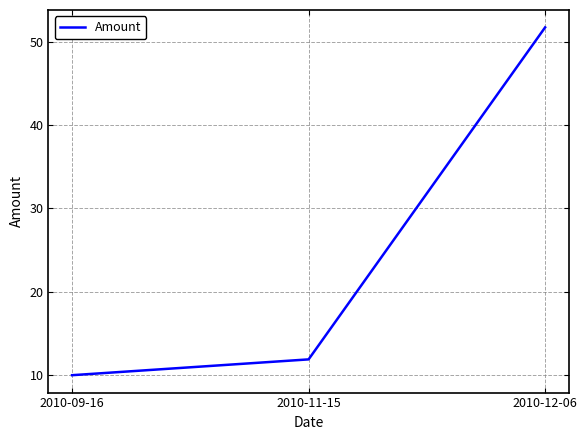

Where does the data first go above 11?

2010-11-15